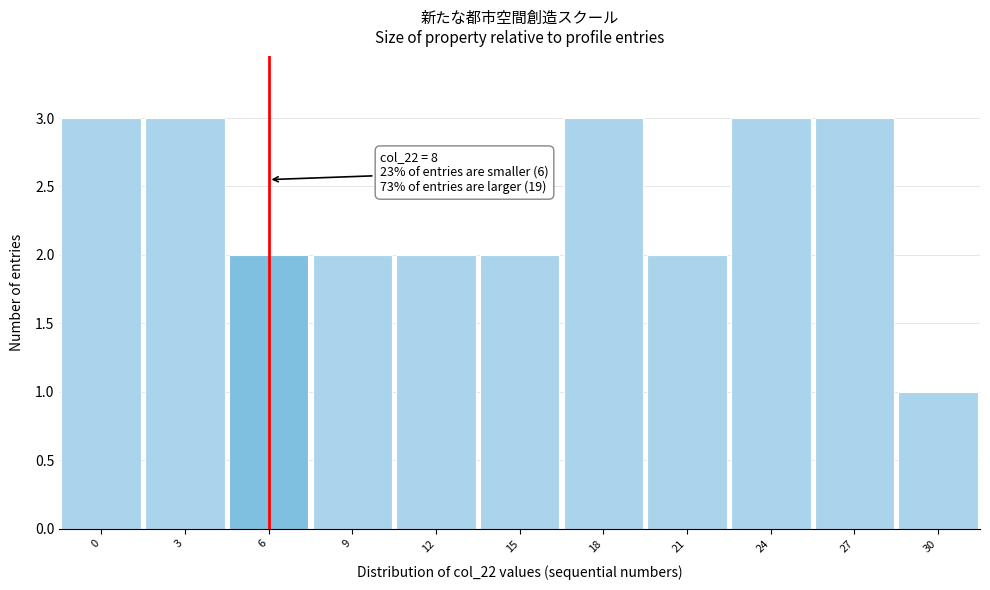

Reading right to left, what are all the values shown in this chart?

1	3	3	2	3	2	2	2	2	3	3